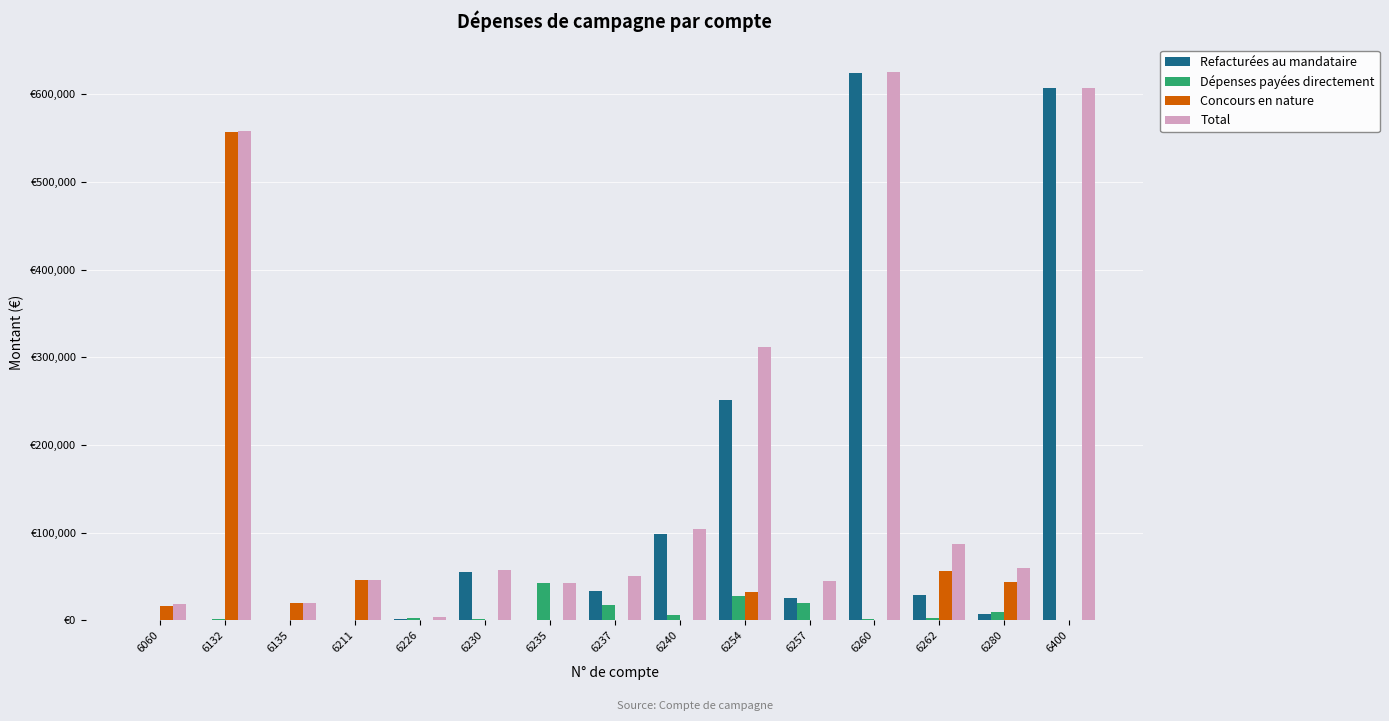

What are all the series names shown in the legend?

Refacturées au mandataire, Dépenses payées directement, Concours en nature, Total